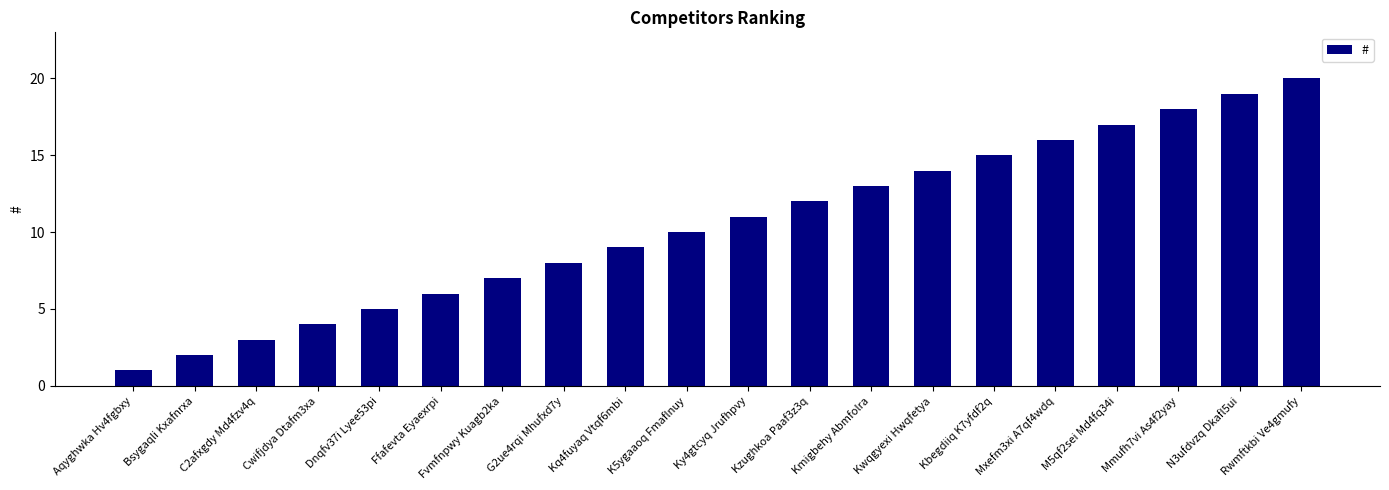

What is the sum of the values at Ky4gtcyq Jrufhpvy and Kzughkoa Paaf3z3q?

23